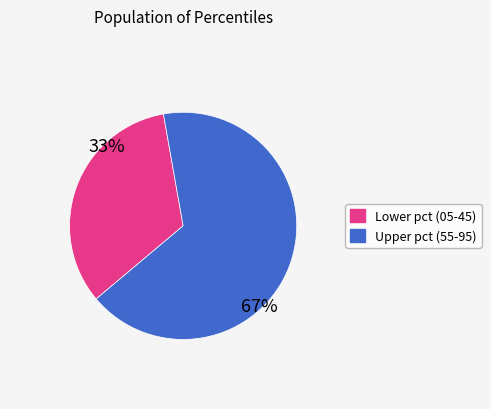

To the nearest percent, what is the average slice percentage?

50%